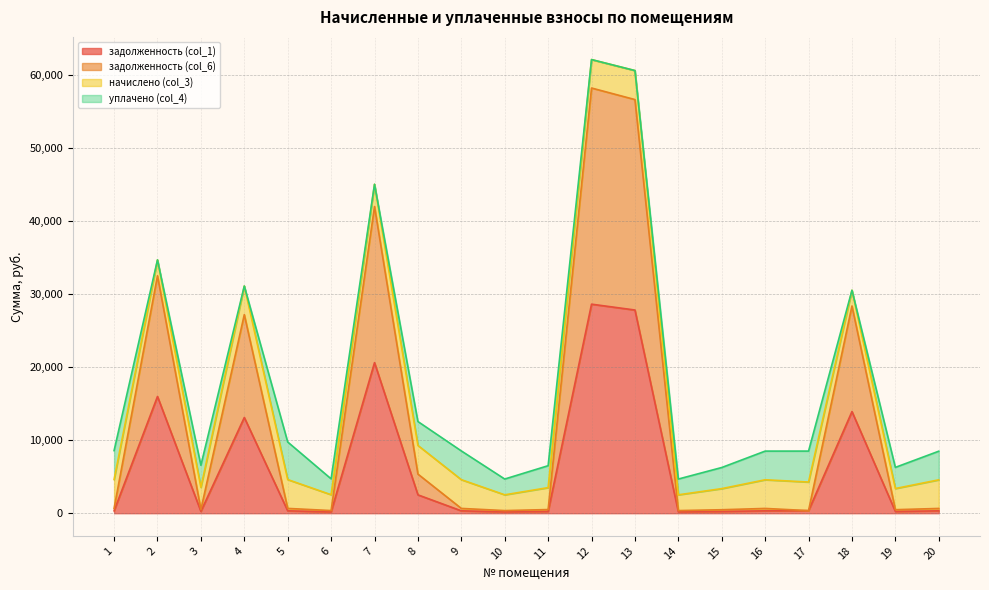

True or false: задолженность (col_6) and задолженность (col_1) cross at least once.

False